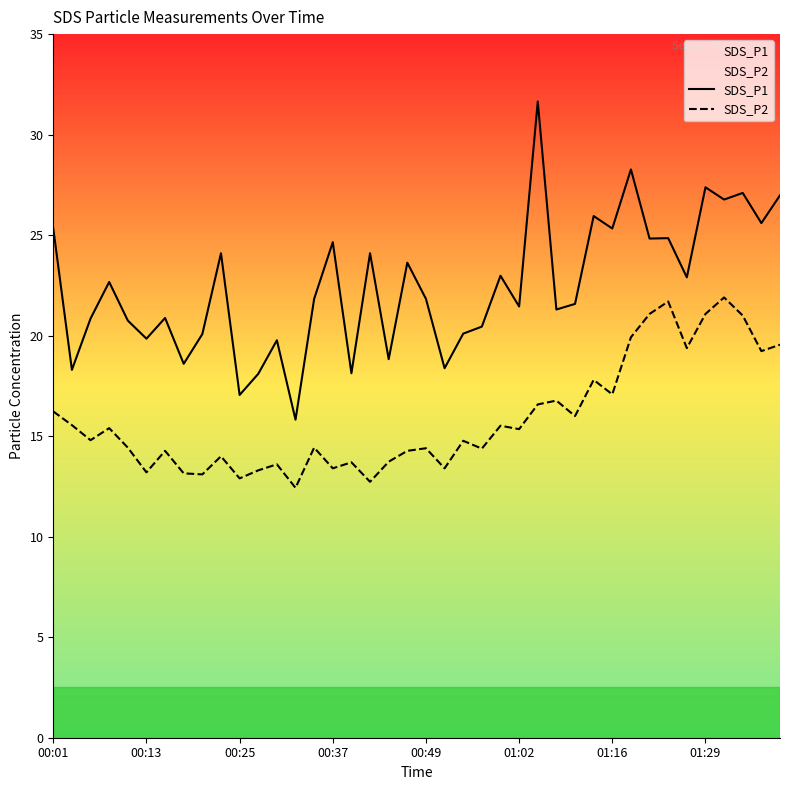

Is this an area chart (filled region under the line)?

No